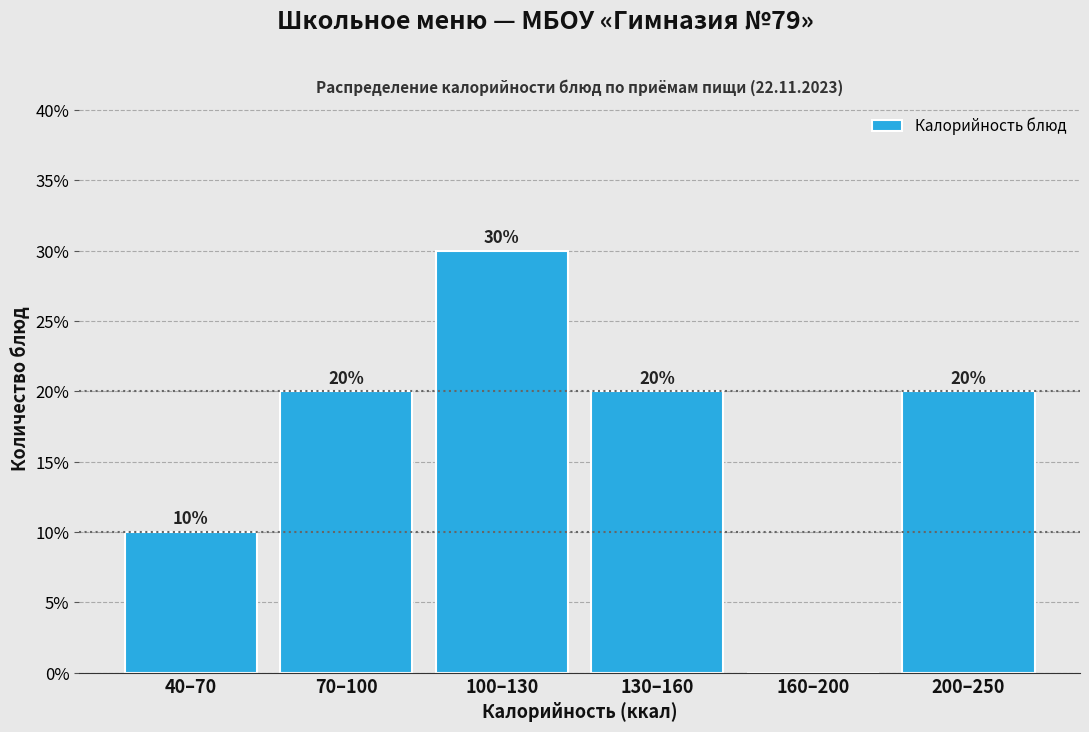

Reading left to right, transcribe all the data shown in this chart.

40–70=10	70–100=20	100–130=30	130–160=20	160–200=0	200–250=20